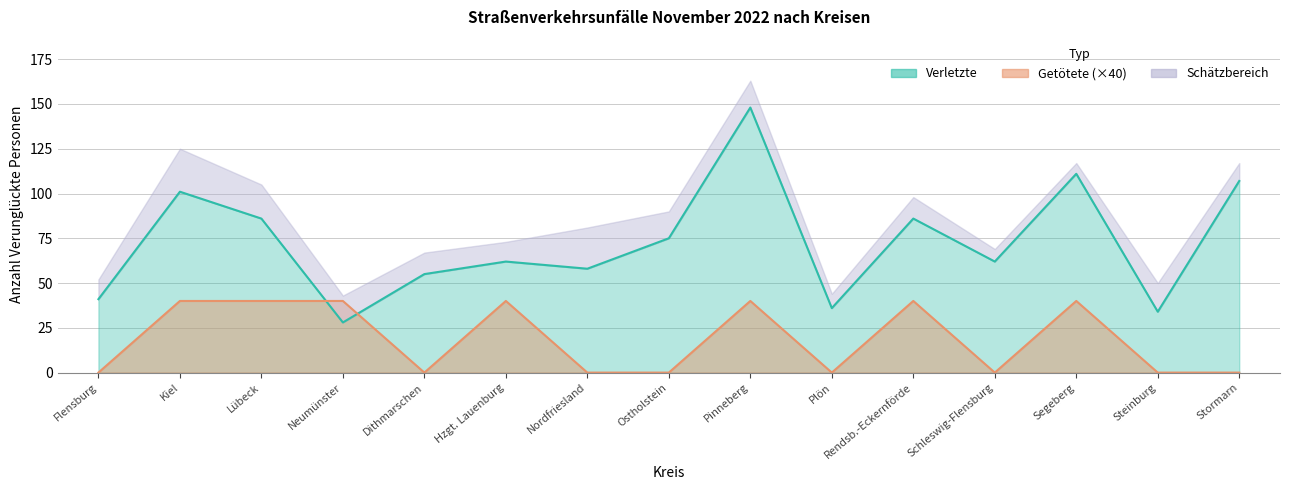

Where is Getötete nearest to the value 20?

Flensburg